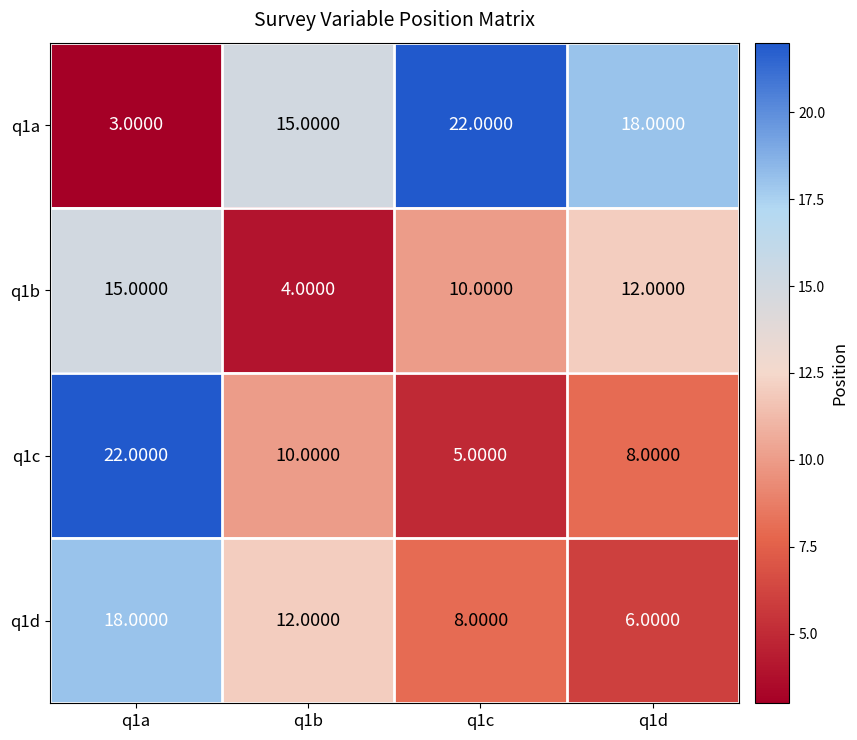

What is the maximum value shown in the chart?

22